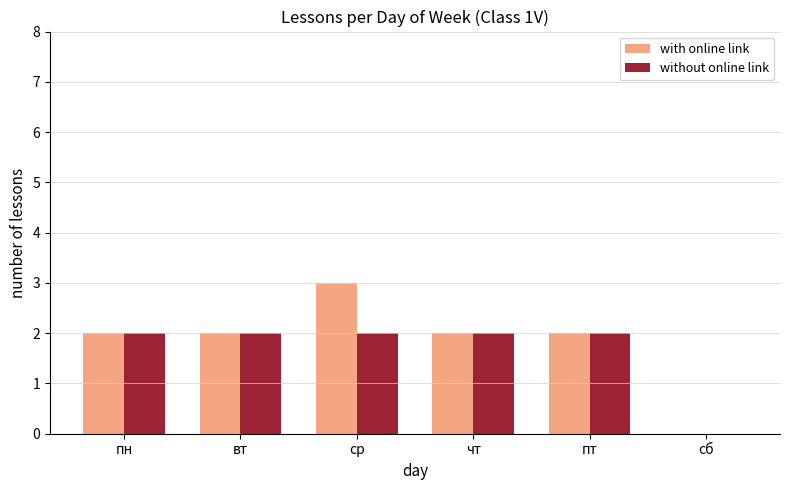

At which category is the sum across all series the highest?

ср